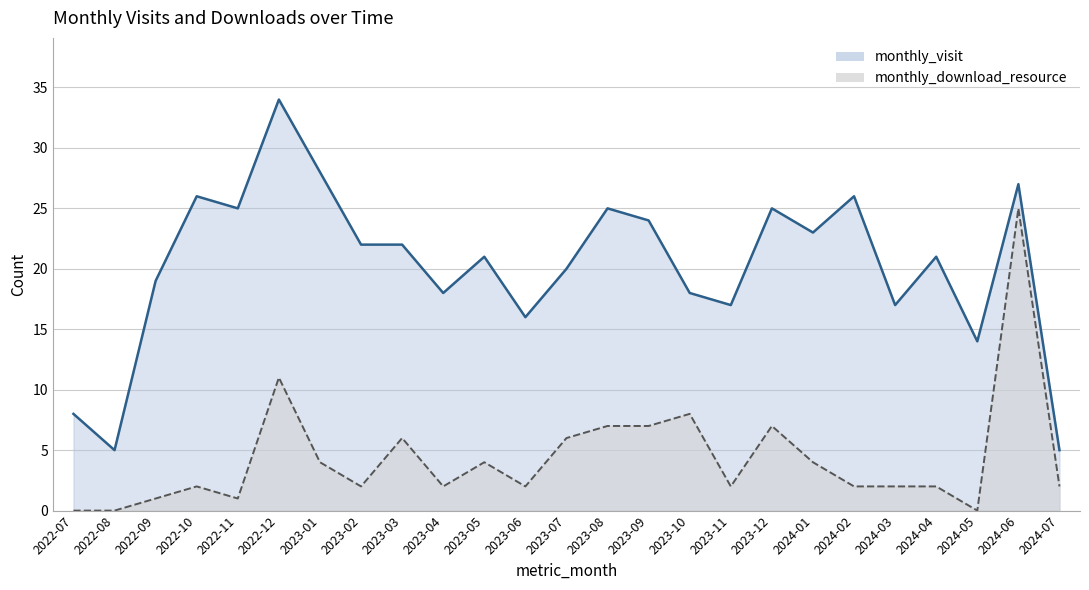

True or false: monthly_visit and monthly_download_resource intersect in this chart.

False